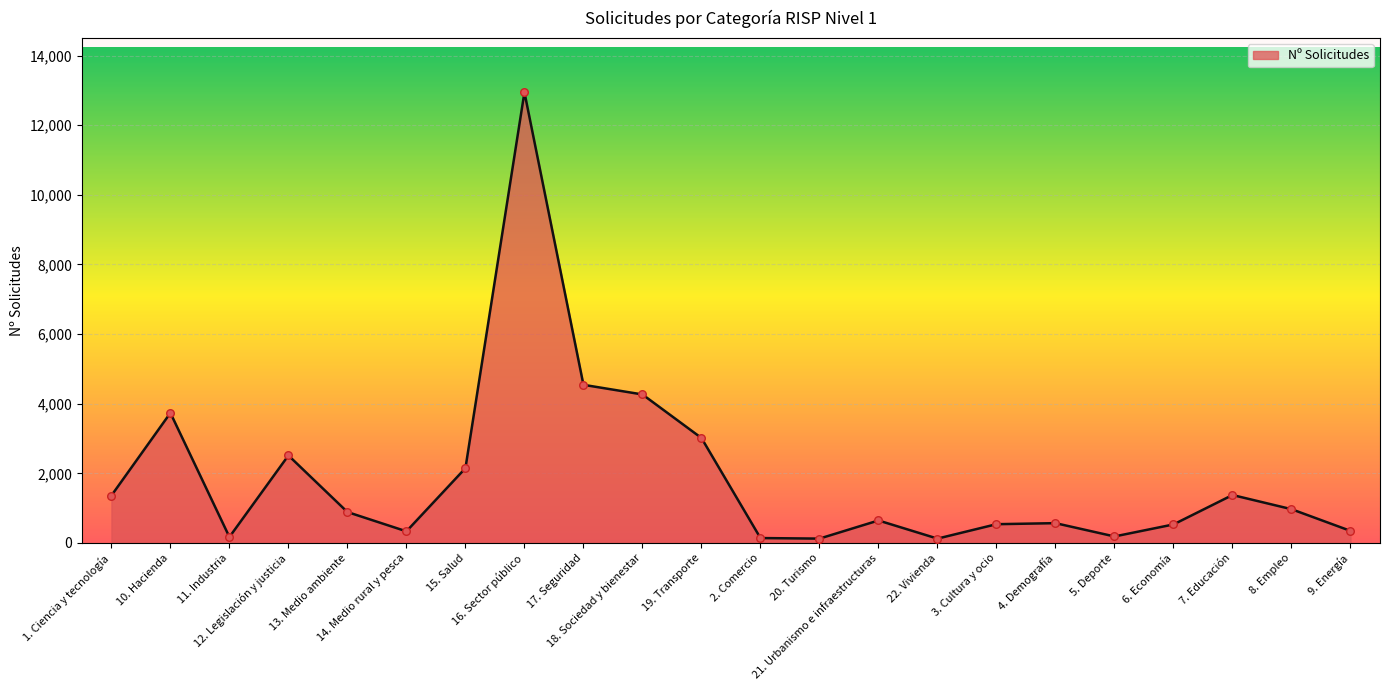

What is the change in value from 12. Legislación y justicia to 22. Vivienda?

-2388